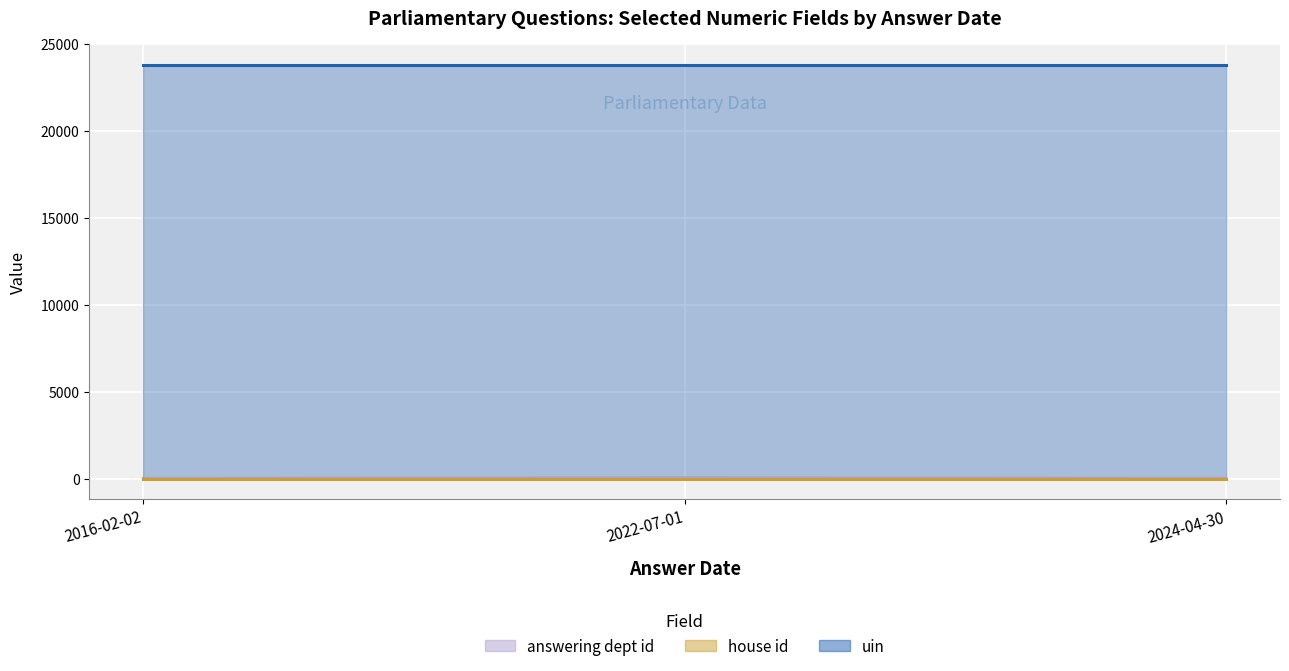

Which category has the highest value in the house id series?

2016-02-02